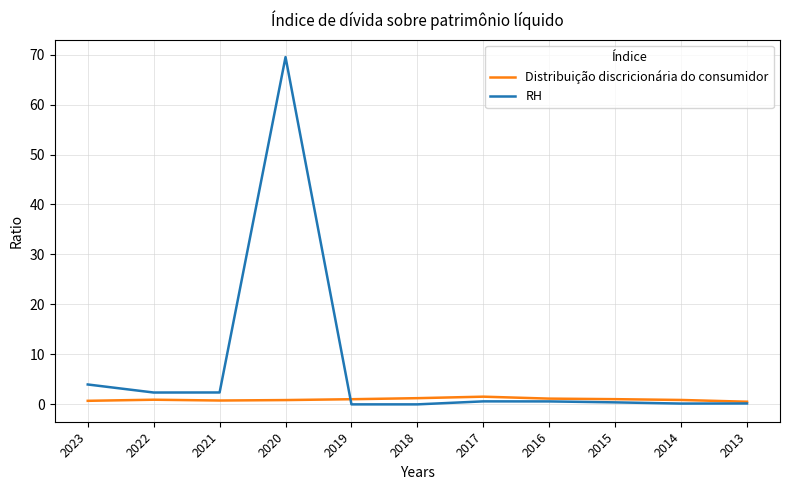

Which series has the largest range (max minus min)?

RH